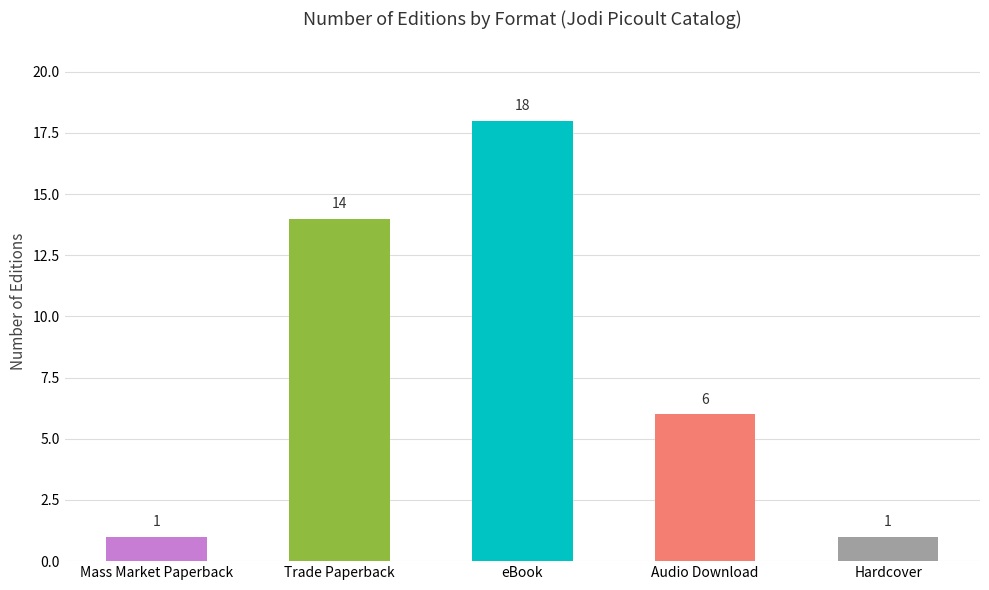

At which label is the value closest to 9?

Audio Download